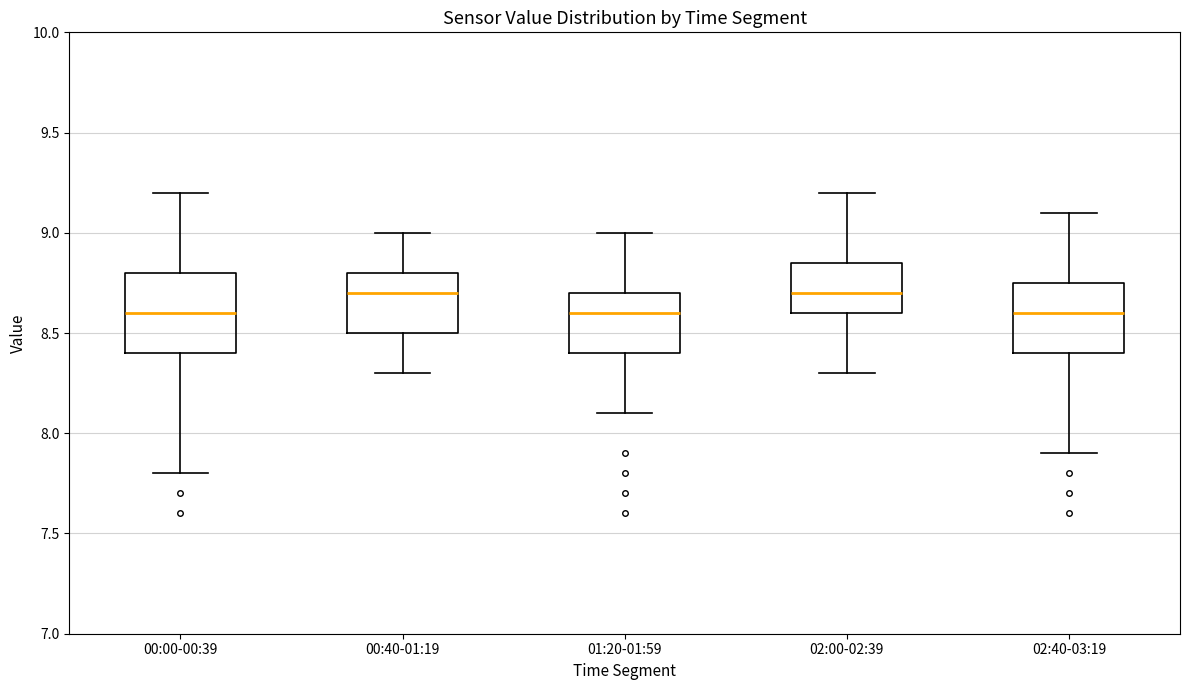

Reading left to right, read every box against the y-axis: the position of its median line, the range the box covers, and the ends of its whiskers. The values are not printed on the chart, so give them approximately, as read against the axis.

00:00-00:39: median 8.60, box 8.40 to 8.80, whiskers 7.80 to 9.20
00:40-01:19: median 8.70, box 8.50 to 8.80, whiskers 8.30 to 9.00
01:20-01:59: median 8.60, box 8.40 to 8.70, whiskers 8.10 to 9.00
02:00-02:39: median 8.70, box 8.60 to 8.85, whiskers 8.30 to 9.20
02:40-03:19: median 8.60, box 8.40 to 8.75, whiskers 7.90 to 9.10